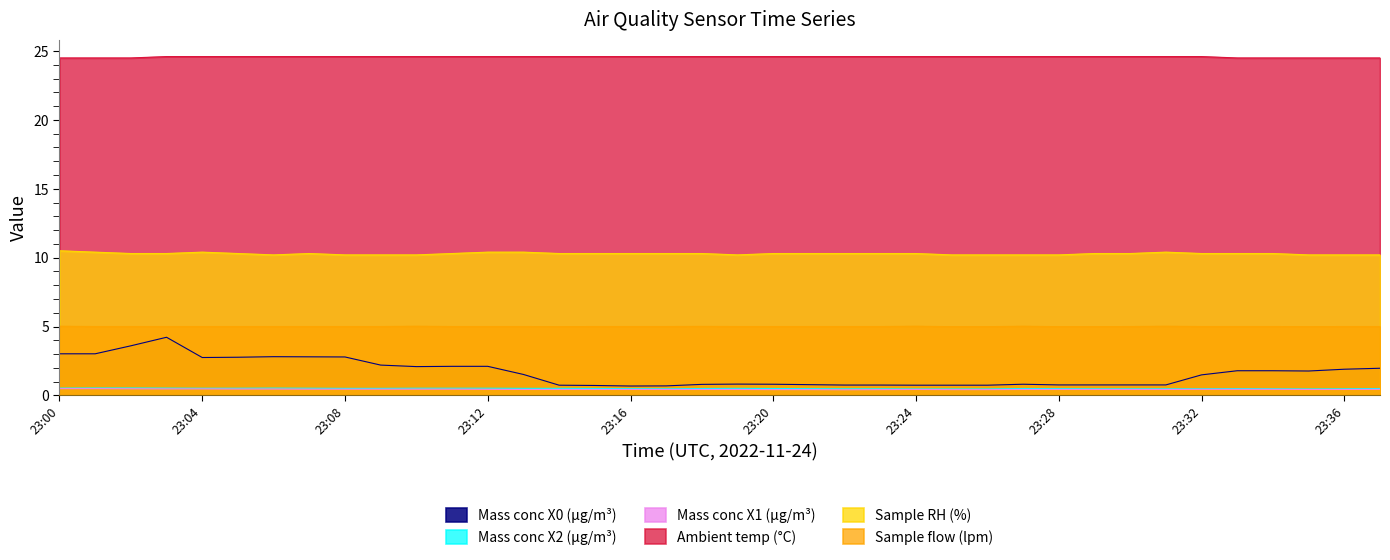

In Mass conc X2 (μg/m³), how many points are higher than both neighbors (excluding endpoints)?

4